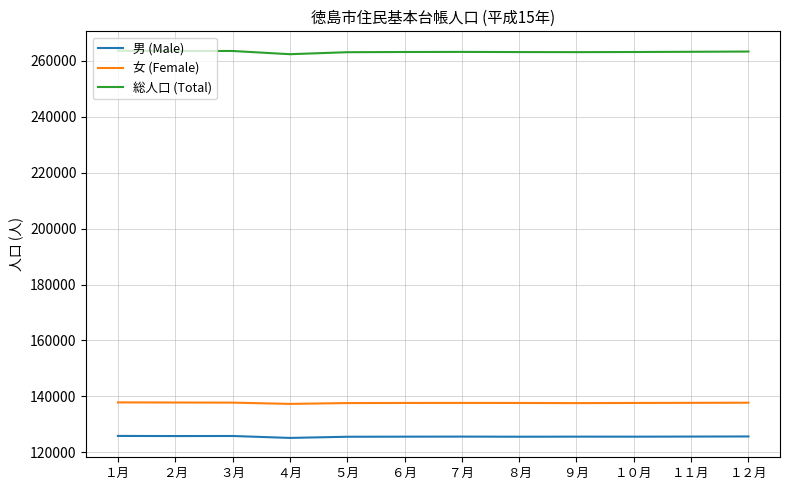

What is the average value of the 女 (Female) series?

137649